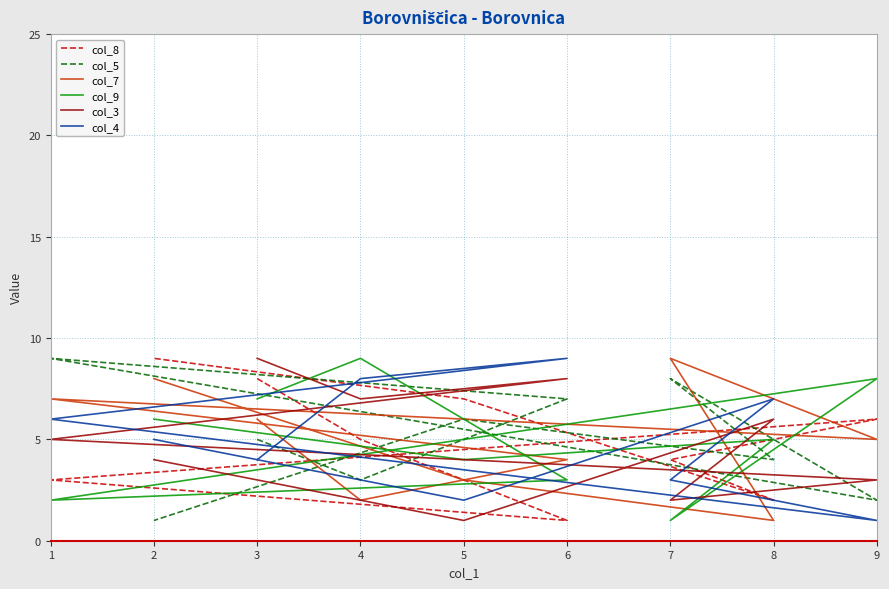

How many times do col_5 and col_7 cross each other?

4